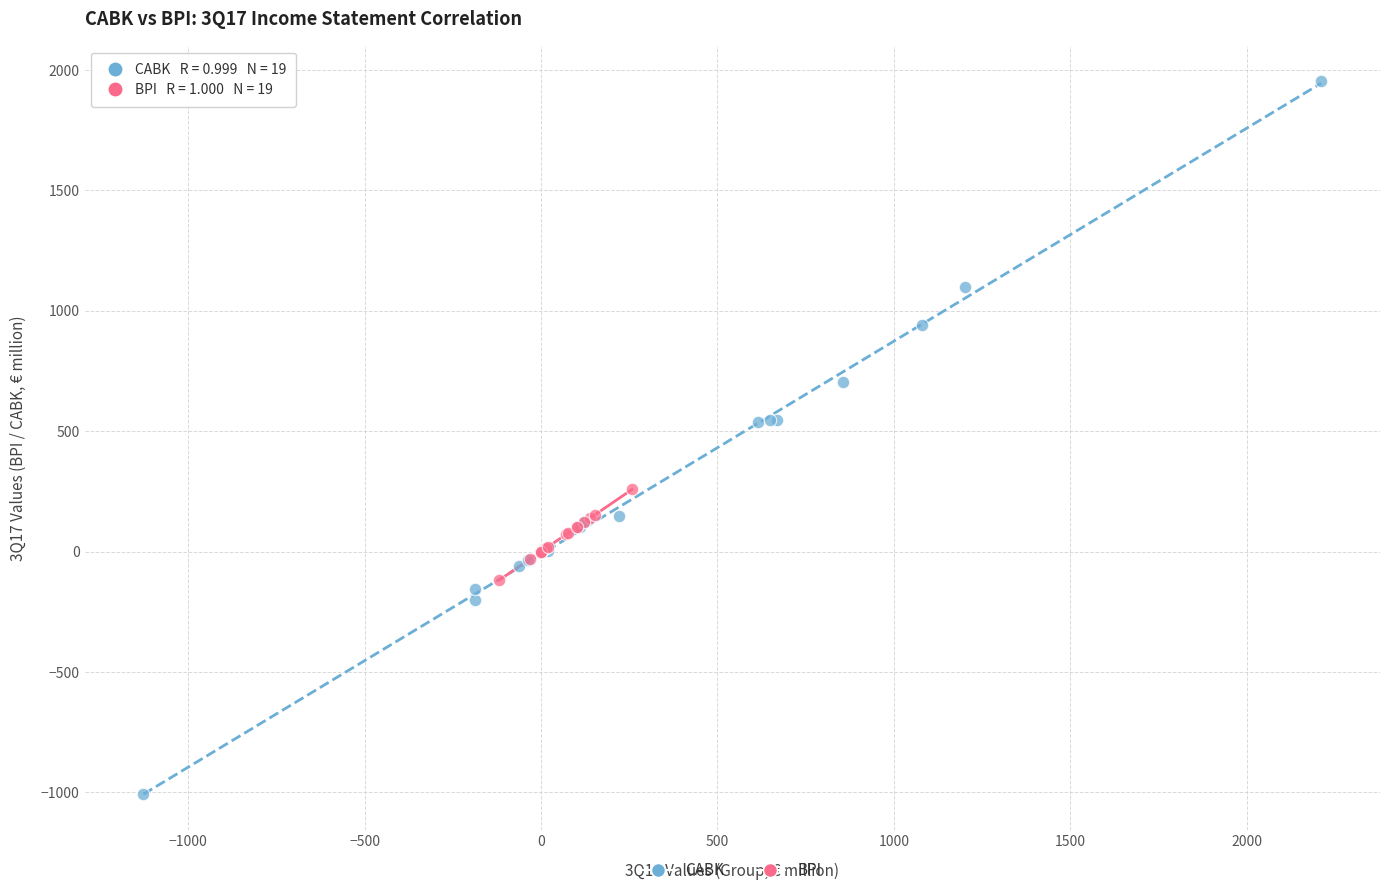

Which series reaches the minimum Y coordinate?

CABK